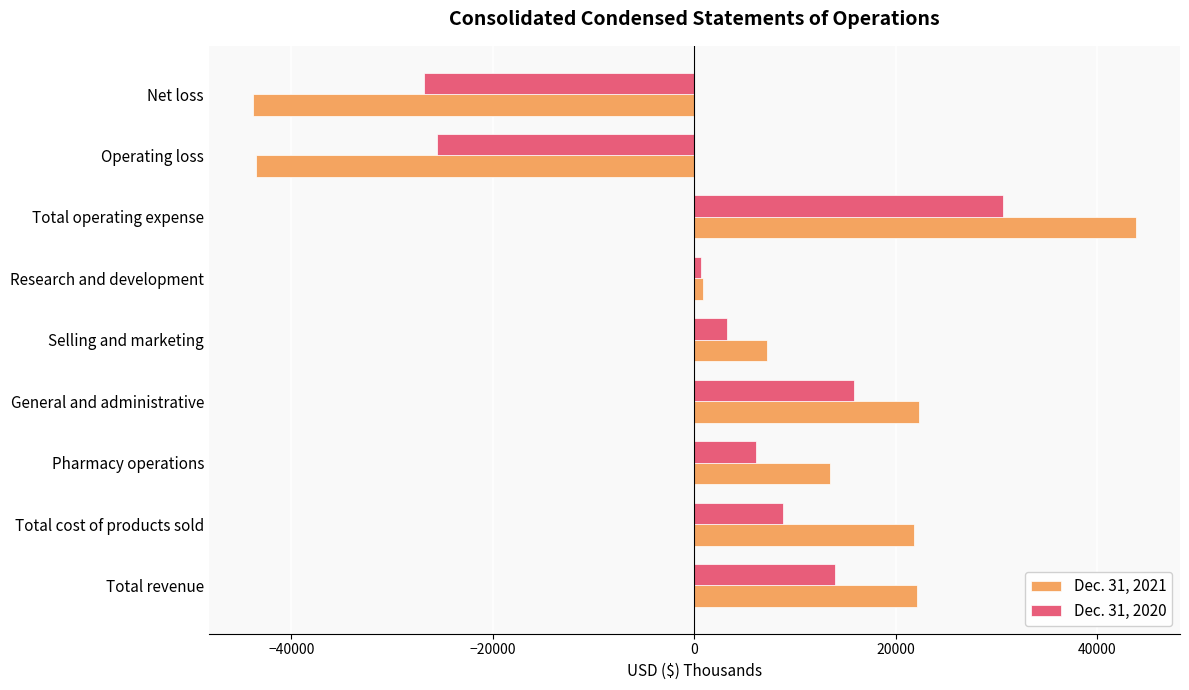

Which series has the largest total across all categories?

Dec. 31, 2021